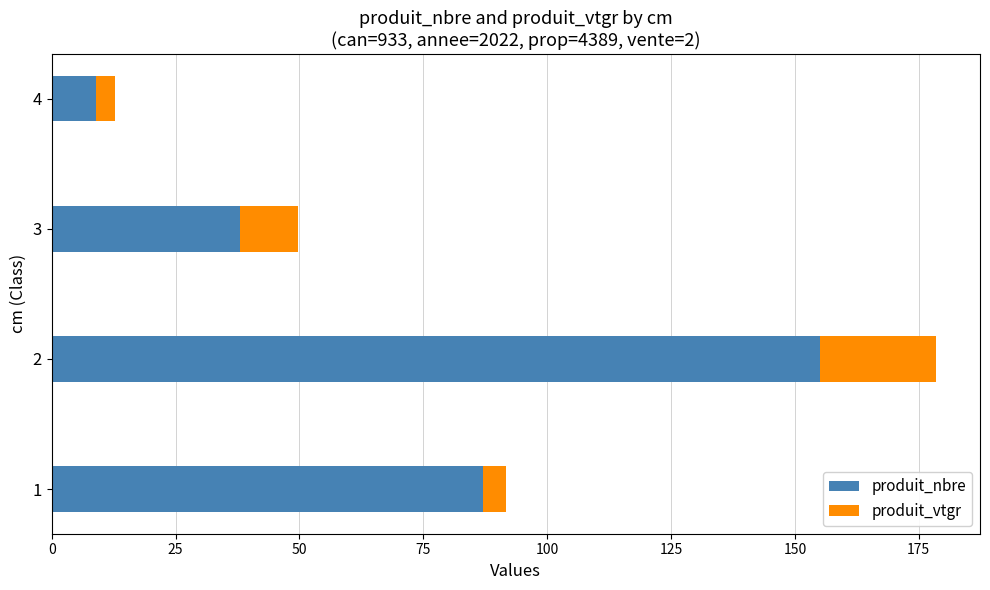

What is the total value across all series at 1?

91.8